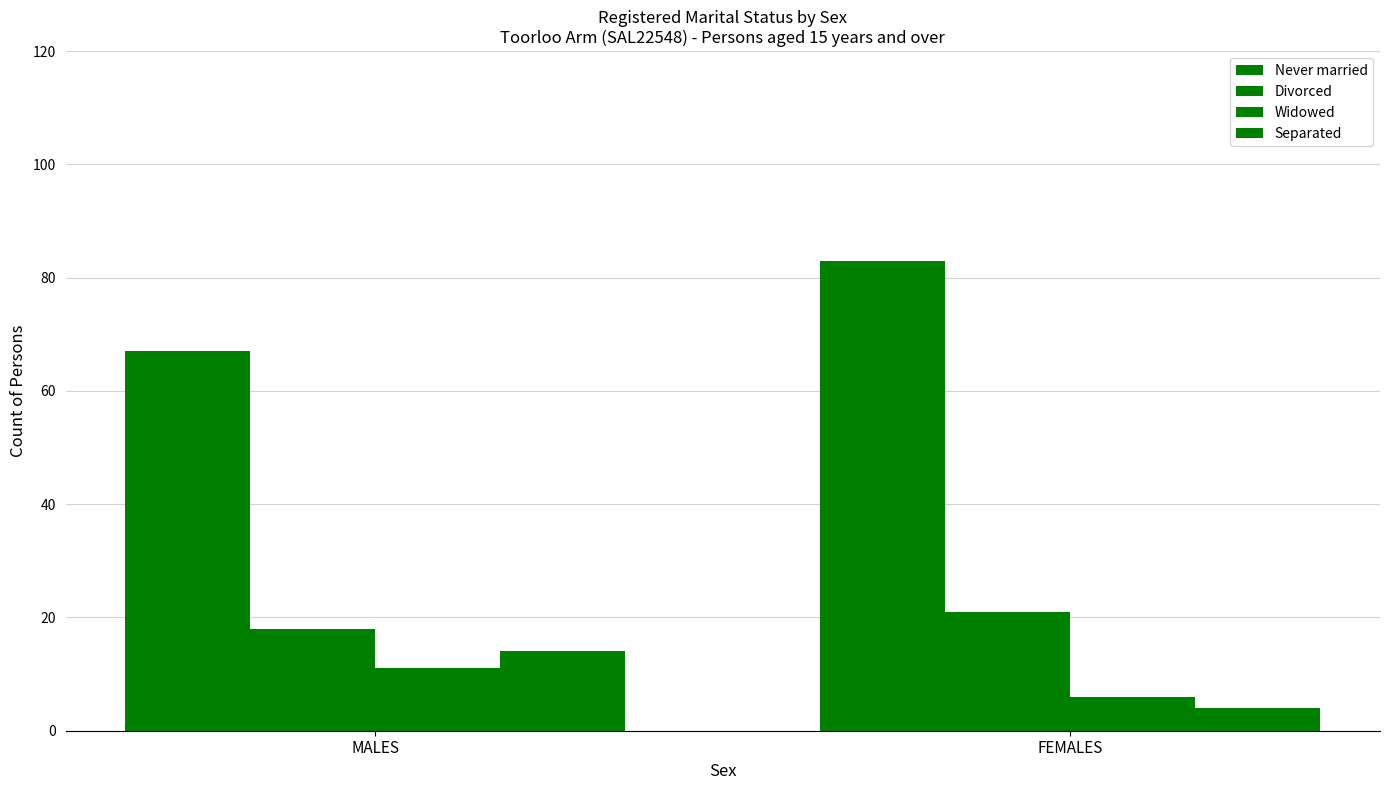

What is the minimum value for Never married?

67